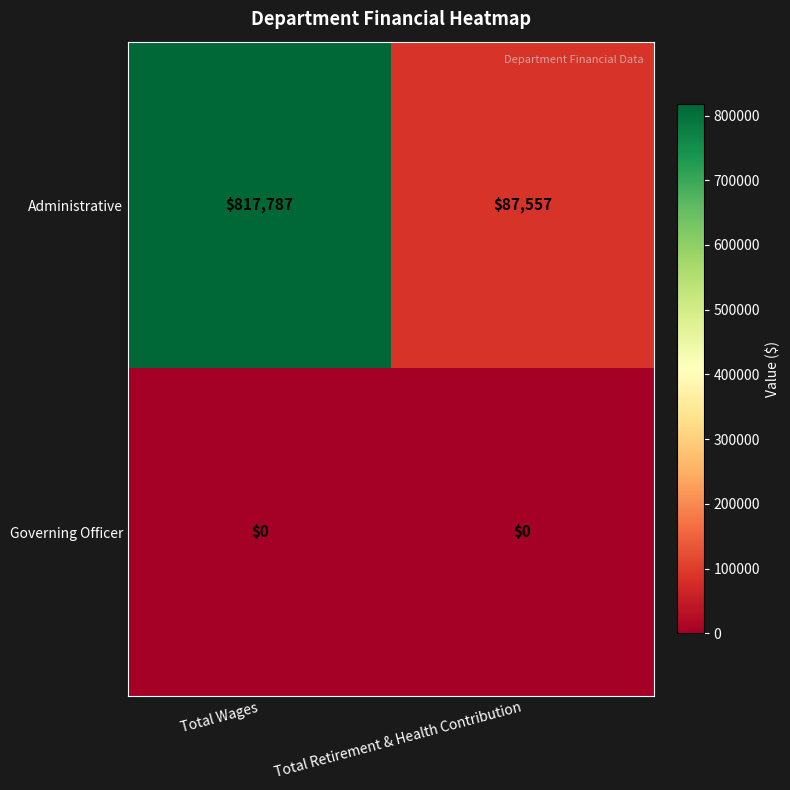

At which label does Administrative reach its peak?

Total Wages